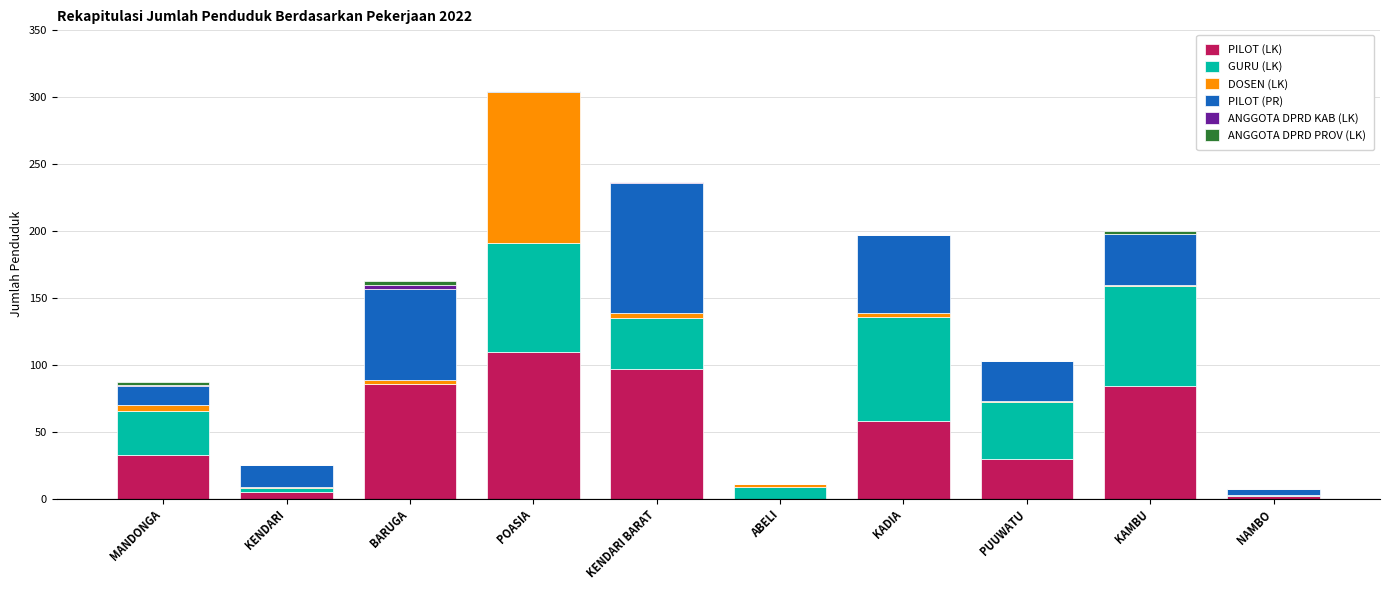

Which category has the highest value in the PILOT (LK) series?

POASIA